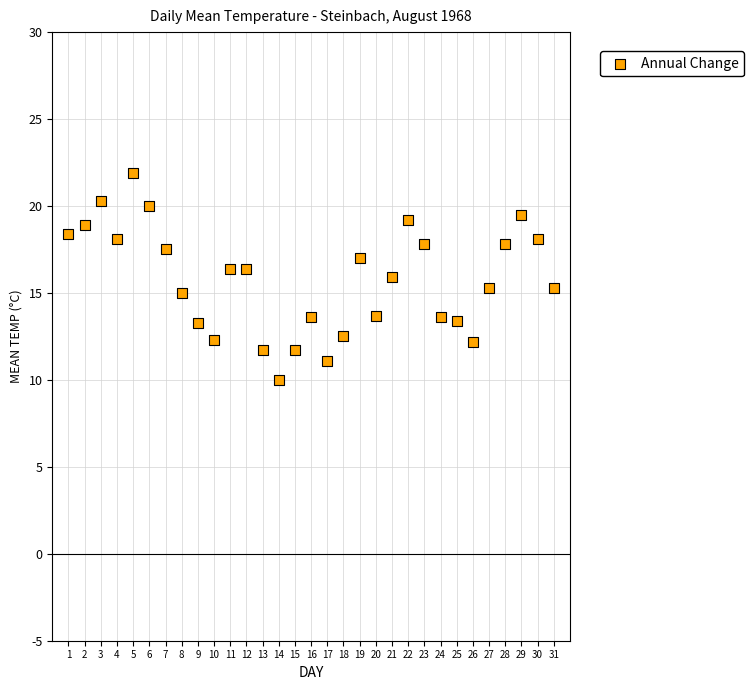

What is the range of X values (max minus min)?

30.0